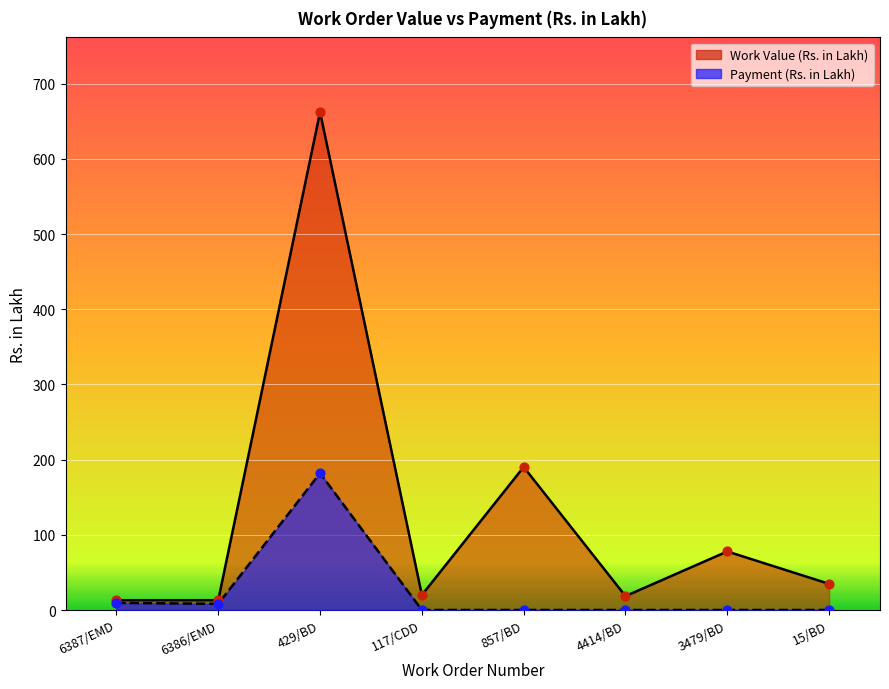

At how many categories does at least one series exceed 313?

1